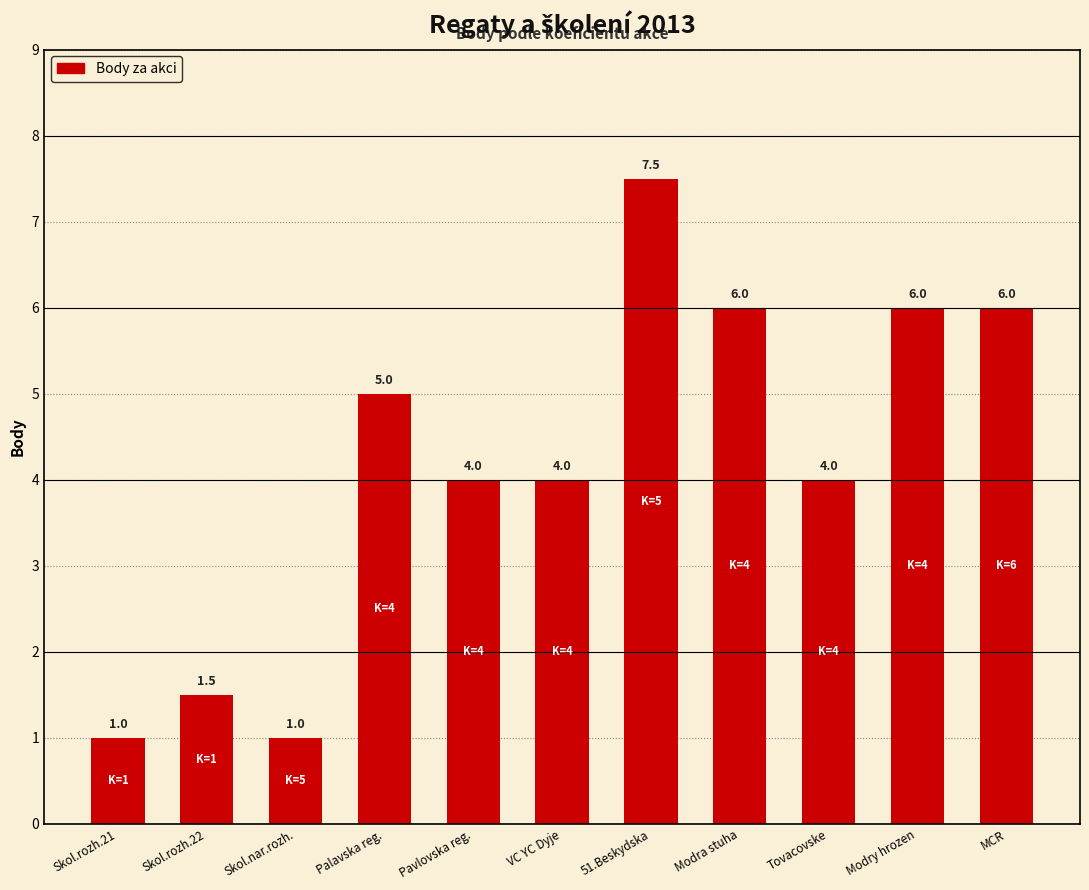

How many bars are there in total?

11